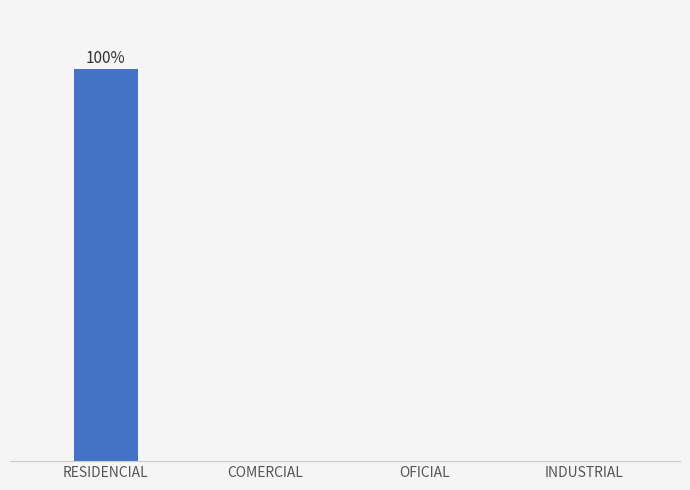

What is the label of the 1st bar from the right?

INDUSTRIAL